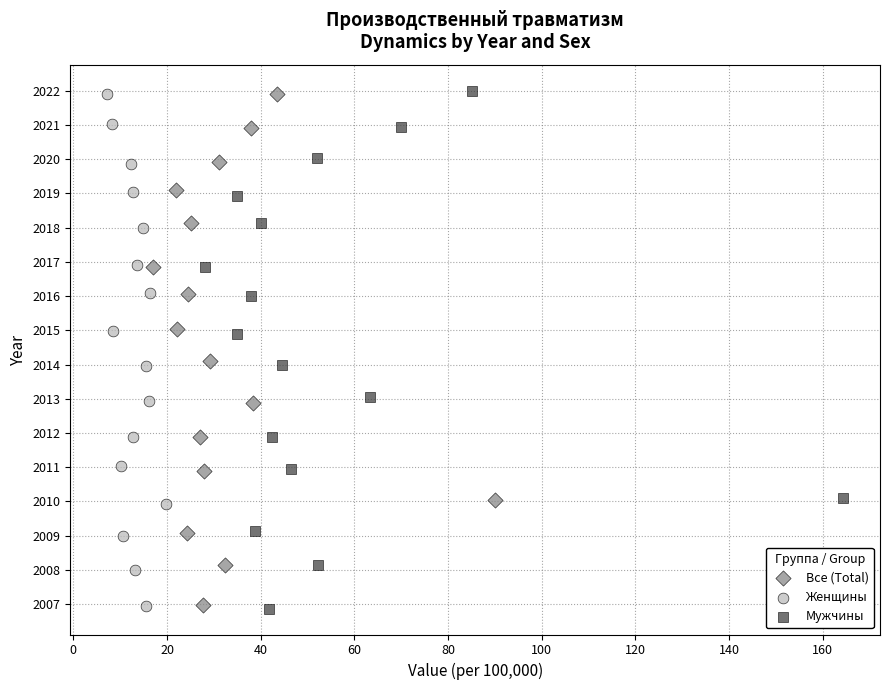

What are all the series names shown in the legend?

Все (Total), Женщины, Мужчины